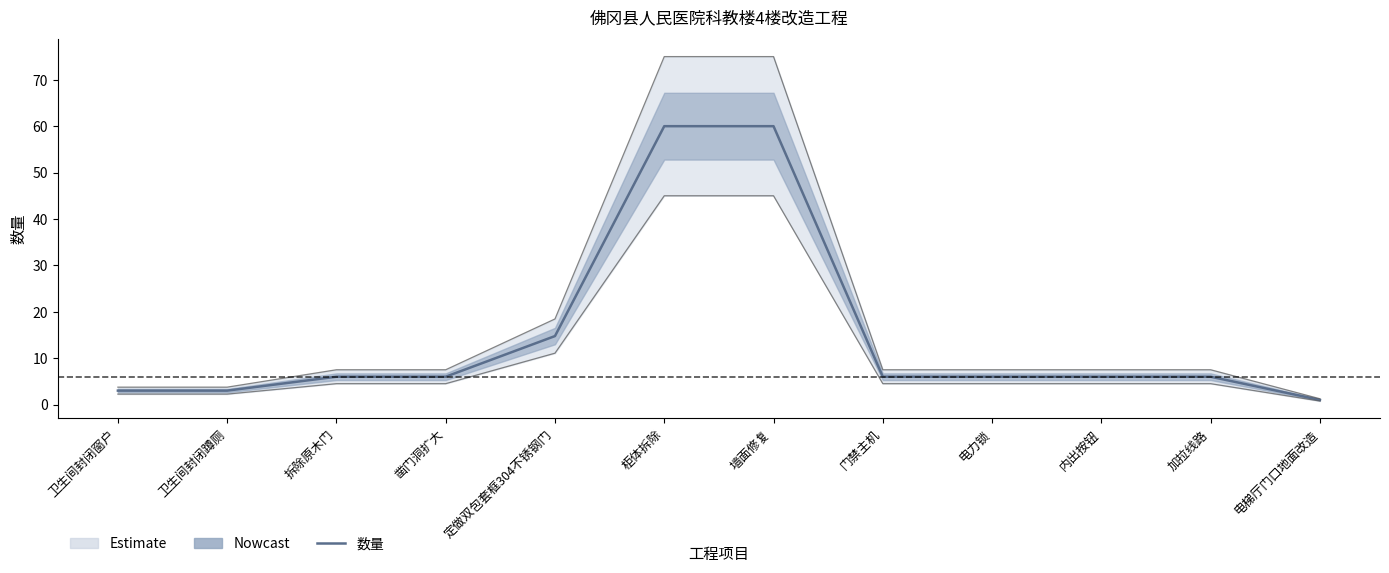

List the labels in order of value, largest first.

柜体拆除, 墙面修复, 定做双包套框304不锈钢门, 拆除原木门, 凿门洞扩大, 门禁主机, 电力锁, 内出按钮, 加拉线路, 卫生间封闭窗户, 卫生间封闭蹲厕, 电梯厅门口地面改造